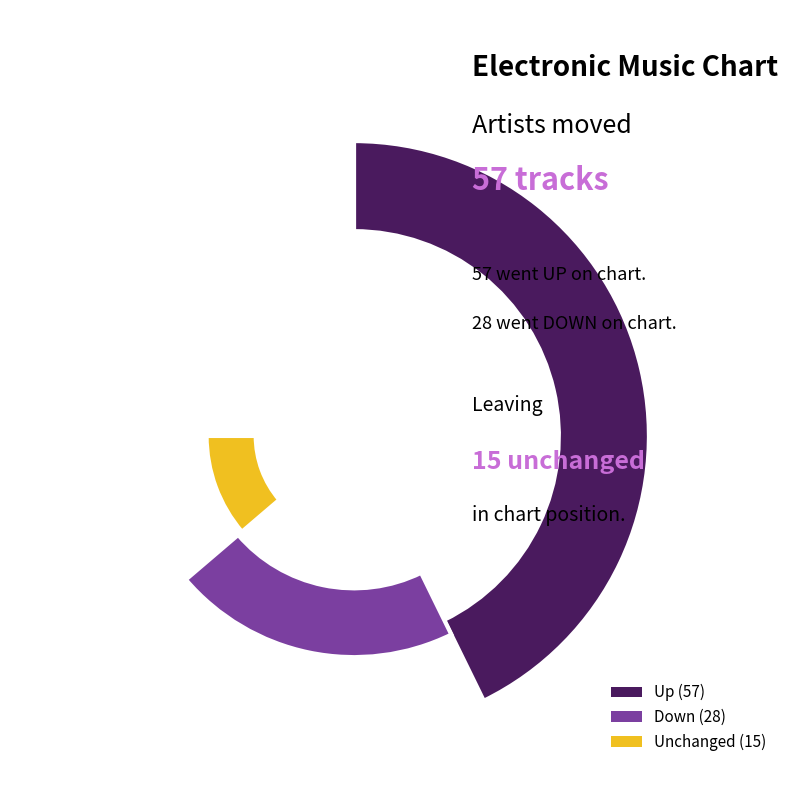

Do up and down together represent more than half of the pie?

Yes